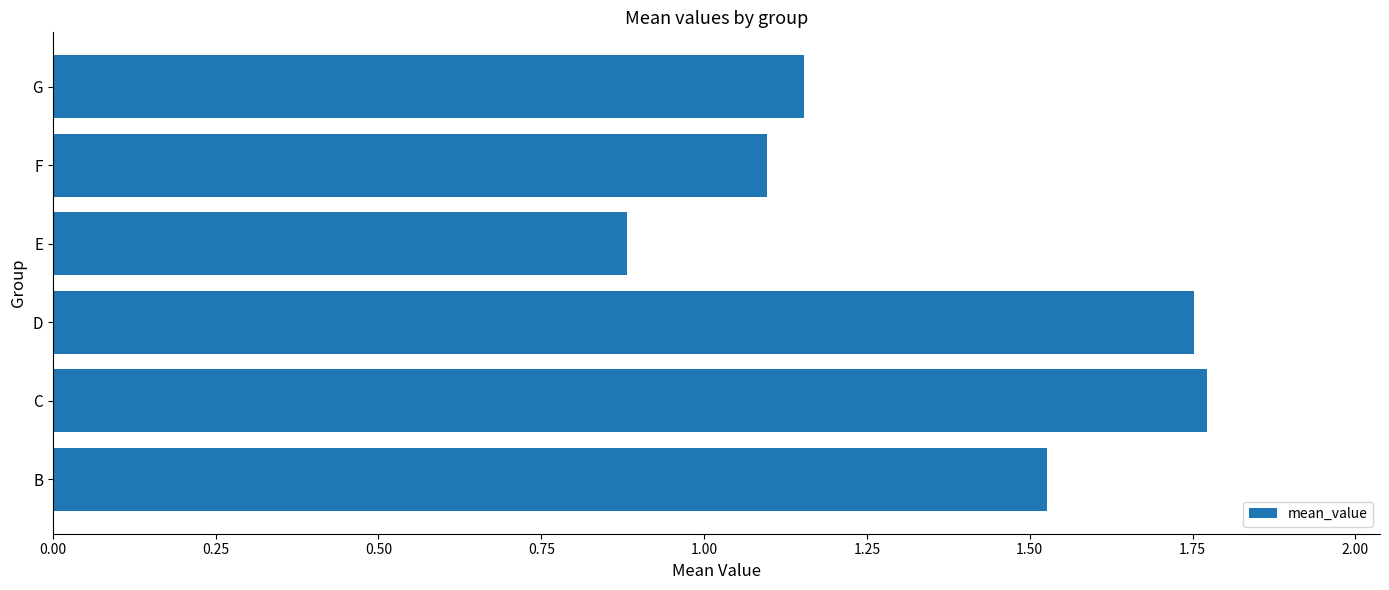

What is the change in value from D to E?

-0.9